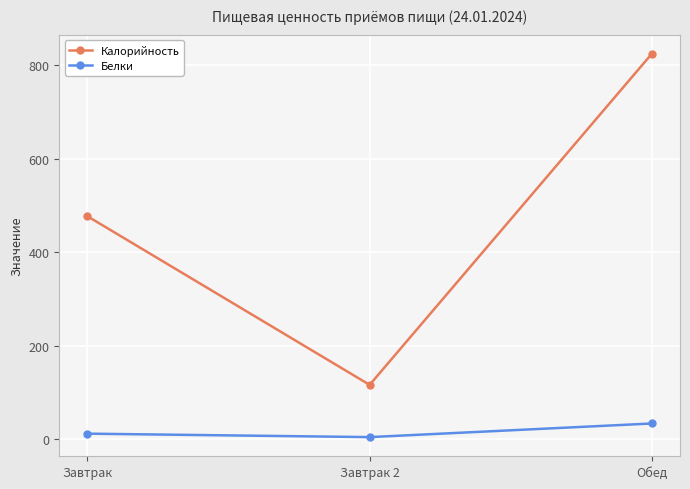

At which category does the chart reach its minimum across all series?

Завтрак 2